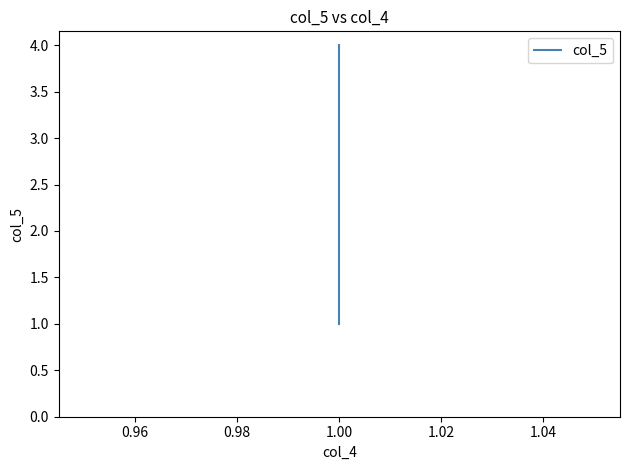

At which label does the data first exceed 3?

1.00